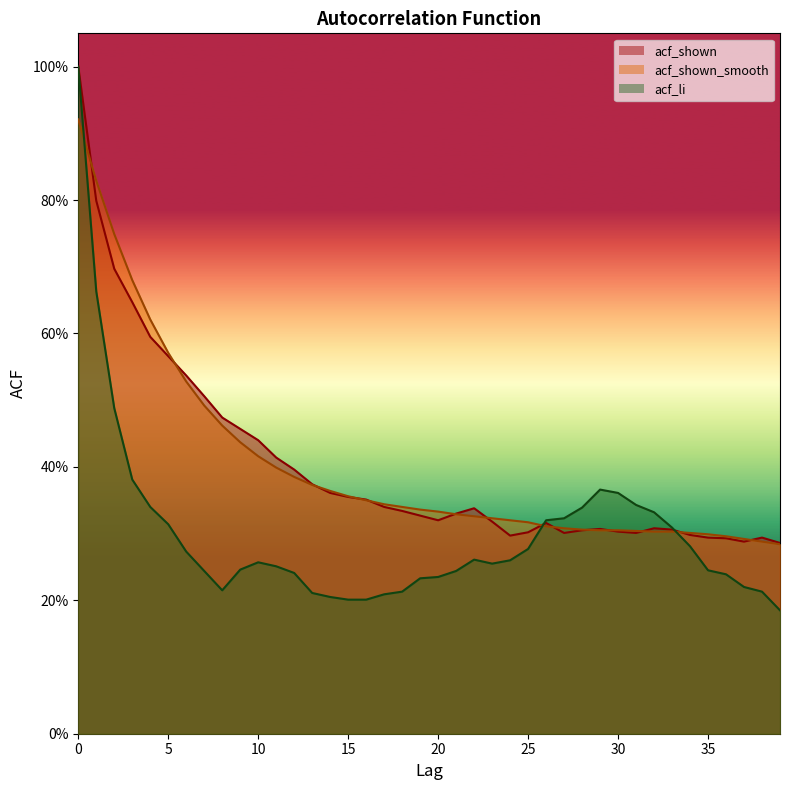

At 23, list the series in order from smallest to largest.

acf_li, acf_shown, acf_shown_smooth